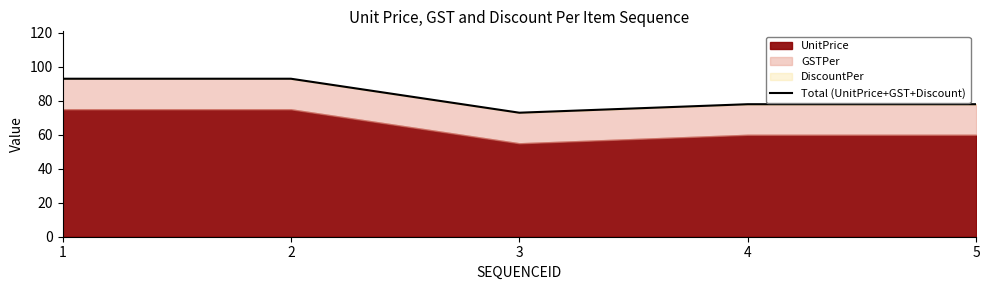

How many interior local valleys (lower than both neighbors) does the data have?

1